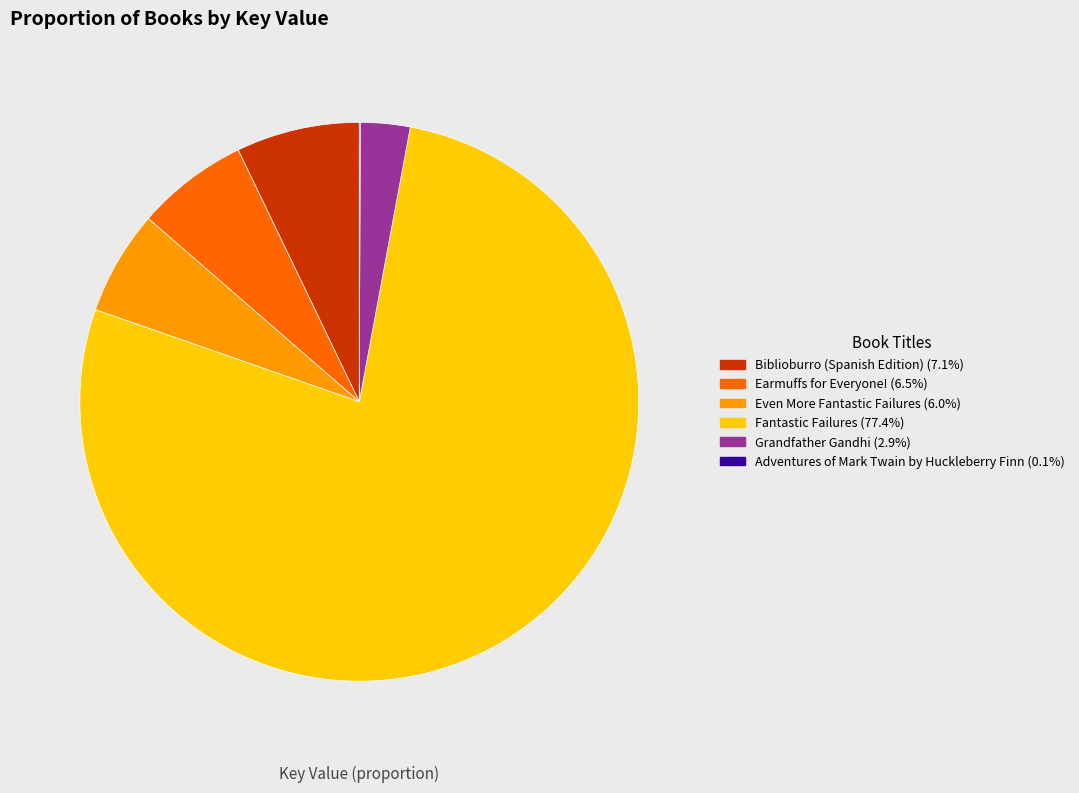

Is the sum of Grandfather Gandhi (2.9%) and Earmuffs for Everyone! (6.5%) greater than half?

No